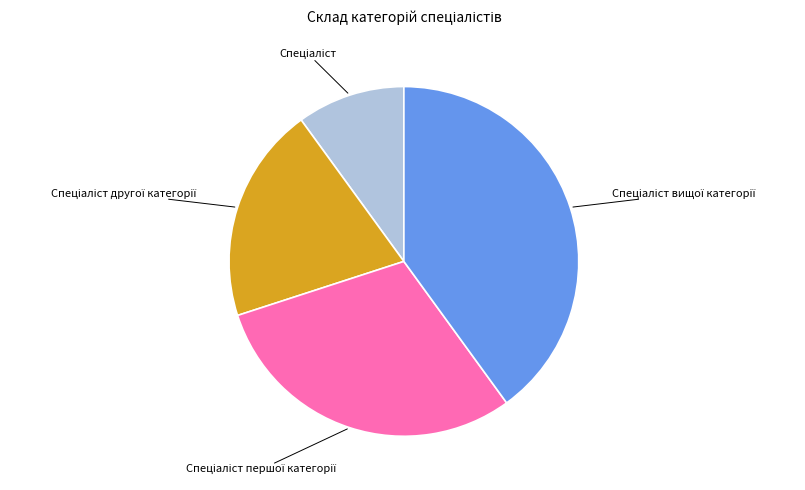

Is there a majority slice in this chart?

No